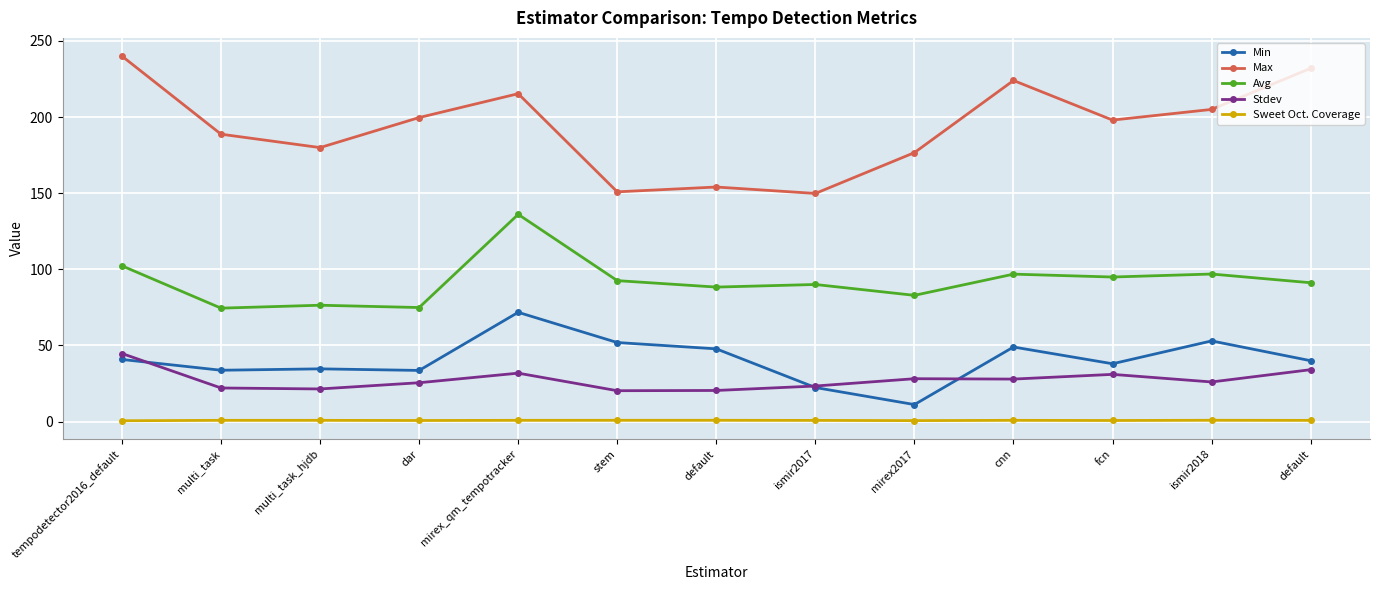

True or false: Sweet Oct. Coverage and Min cross at least once.

False